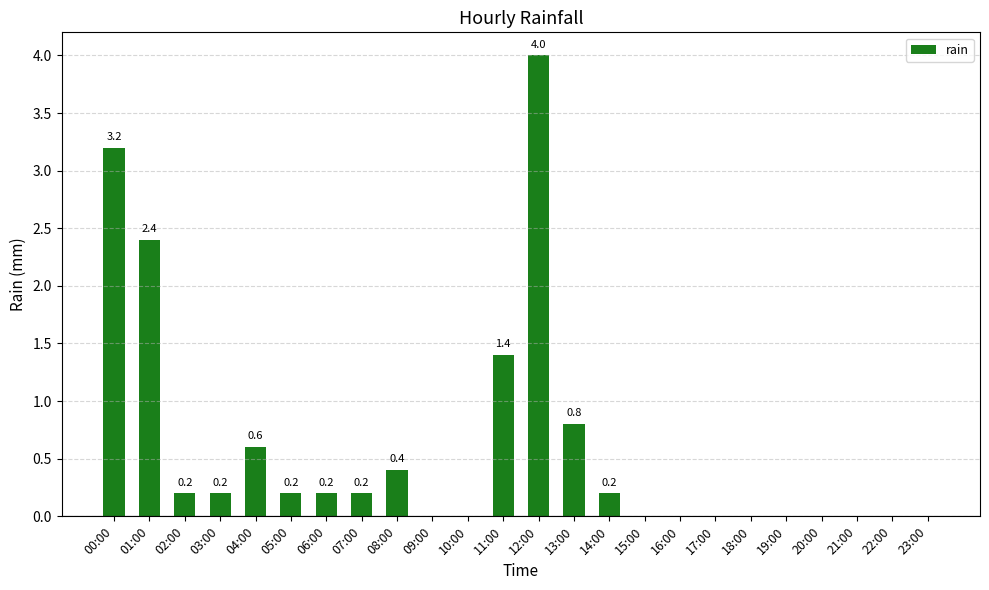

How many data points does each series have?

24